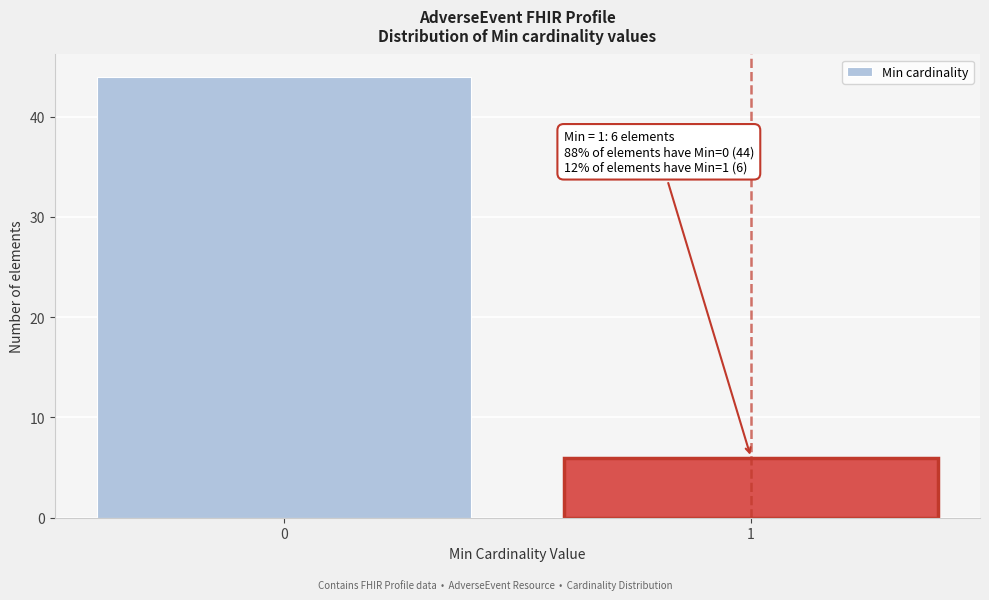

Reading right to left, what are all the values shown in this chart?

1=6	0=44